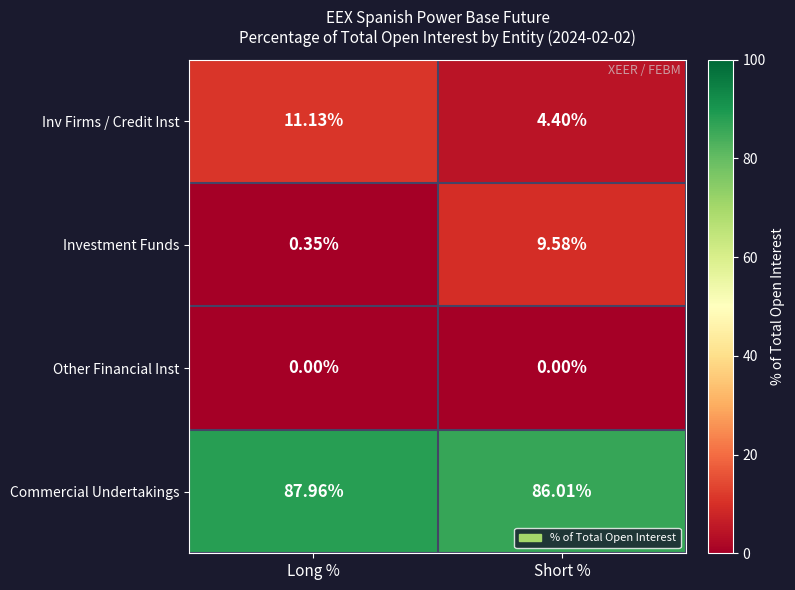

What is the greatest value displayed?

88.0